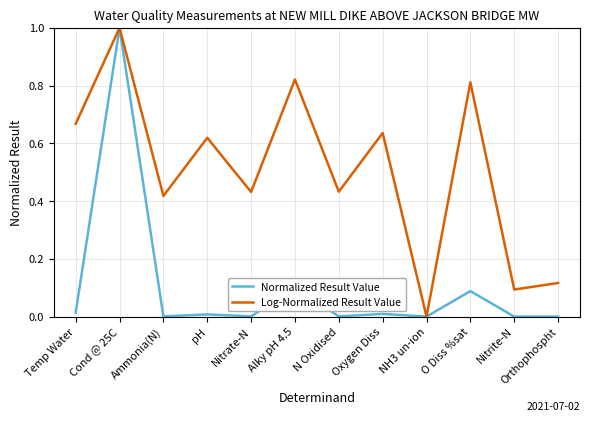

Is it true that Normalized Result Value equals 0.0 at pH?

True